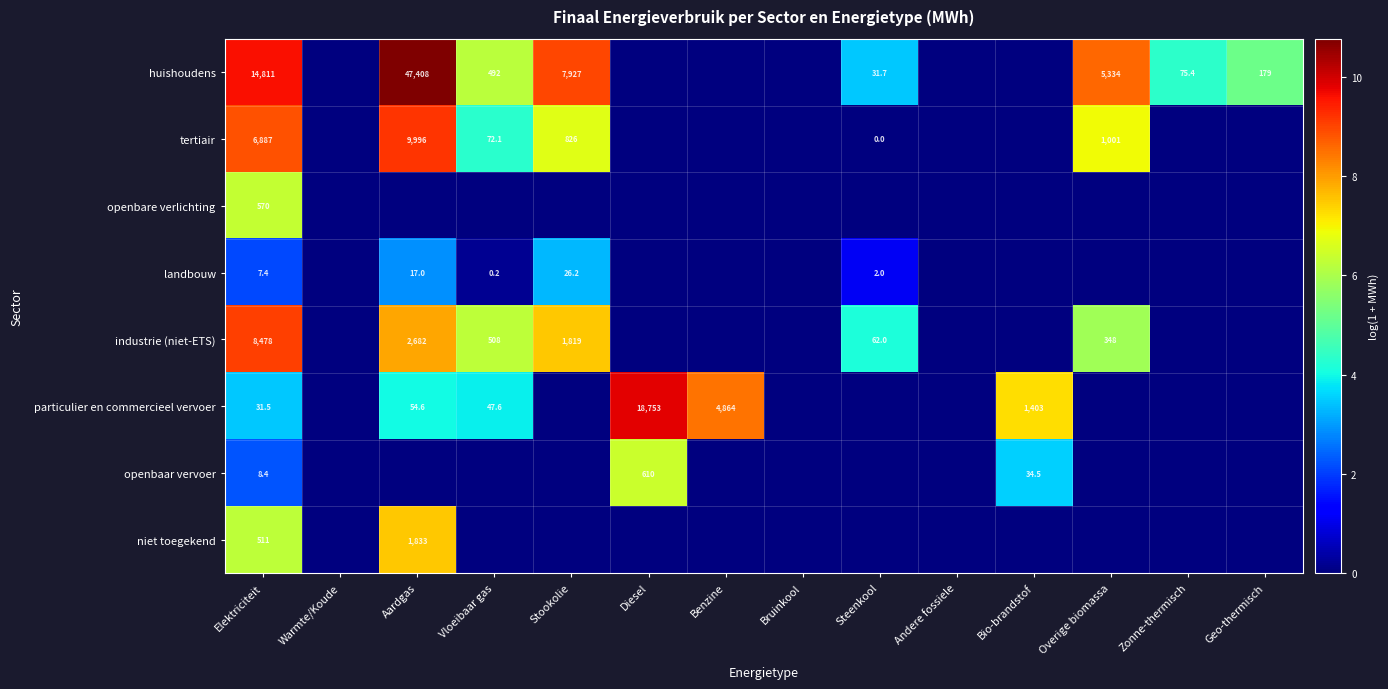

What is the difference between the highest and lowest values at Geo-thermisch?

5.2